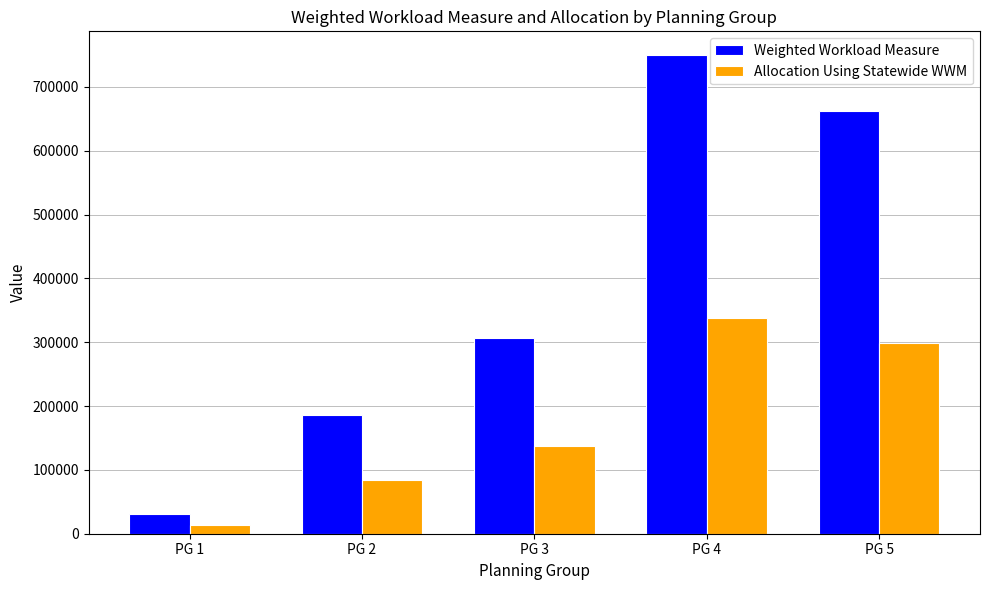

The value of Weighted Workload Measure at PG 5 is 1110126.4. True or false?

False